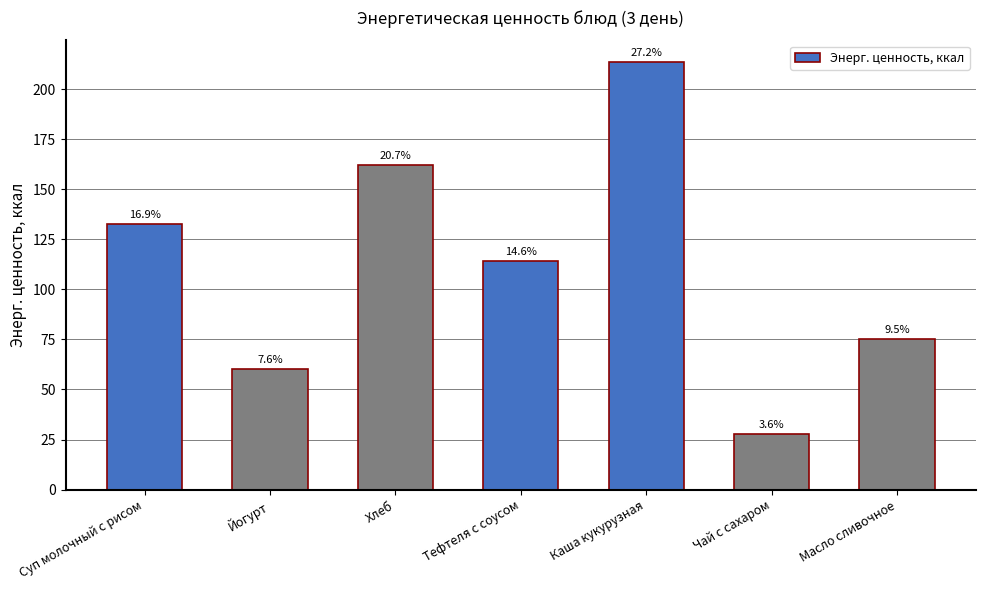

Which has a higher value, Хлеб or Каша кукурузная?

Каша кукурузная